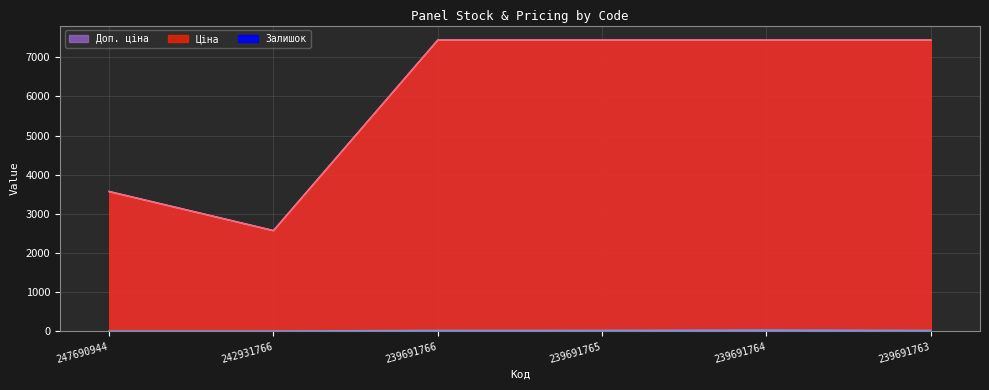

Is the value of Ціна at 239691763 greater than the value of Доп. ціна at 239691766?

No